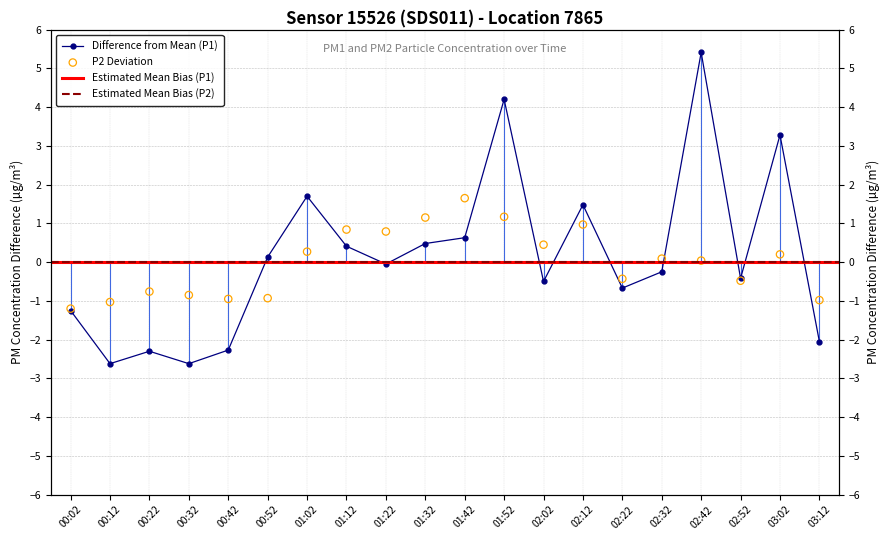

Which series has the largest Y range (max minus min)?

P1